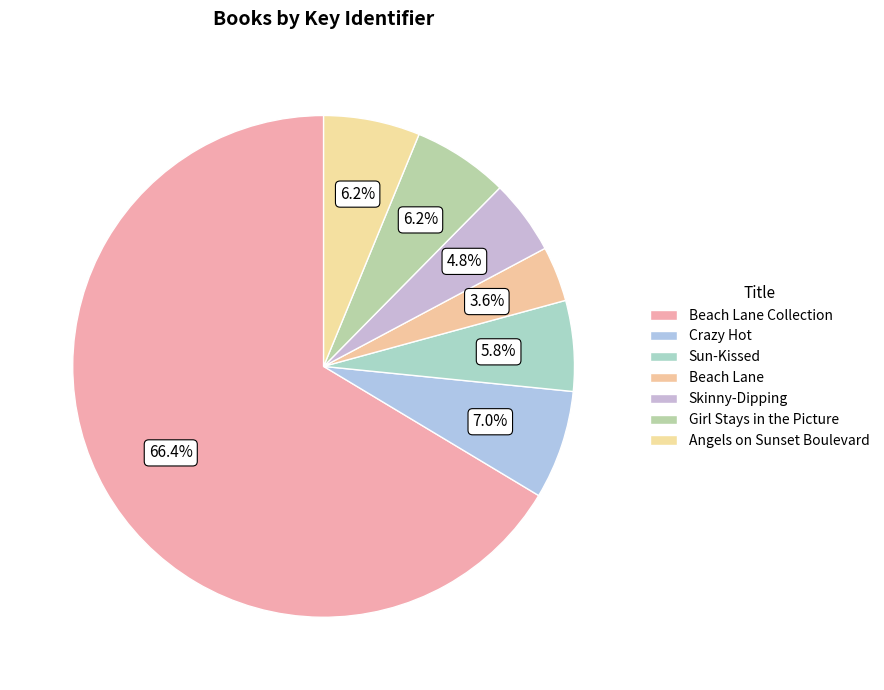

The Beach Lane slice represents 4% of the pie. True or false?

True